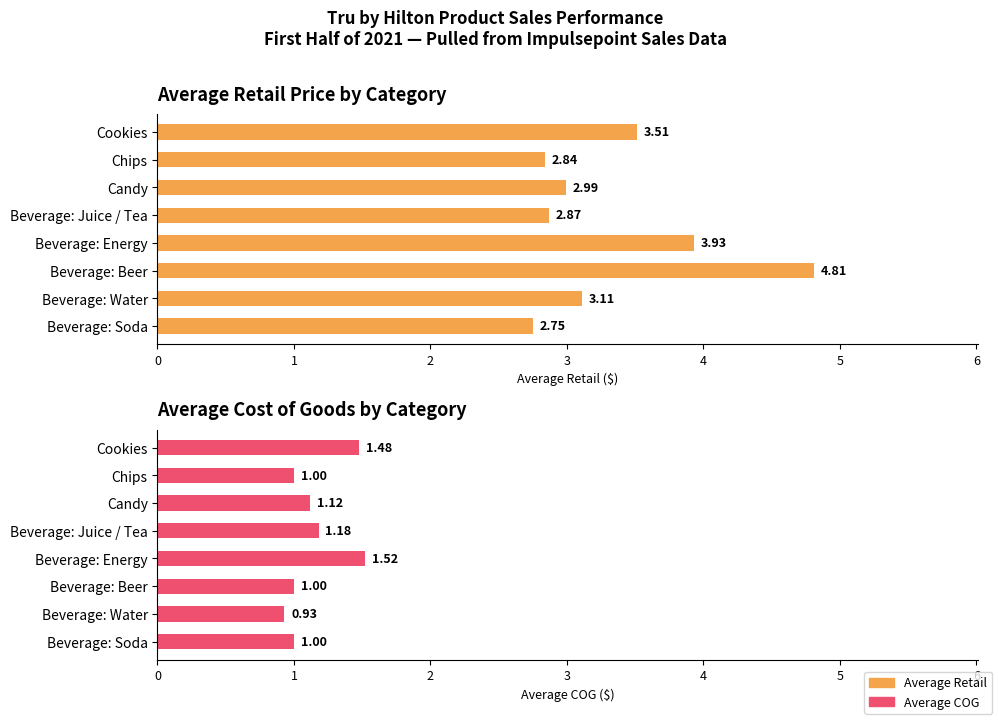

How many Average COG values are between 1 and 2?

7